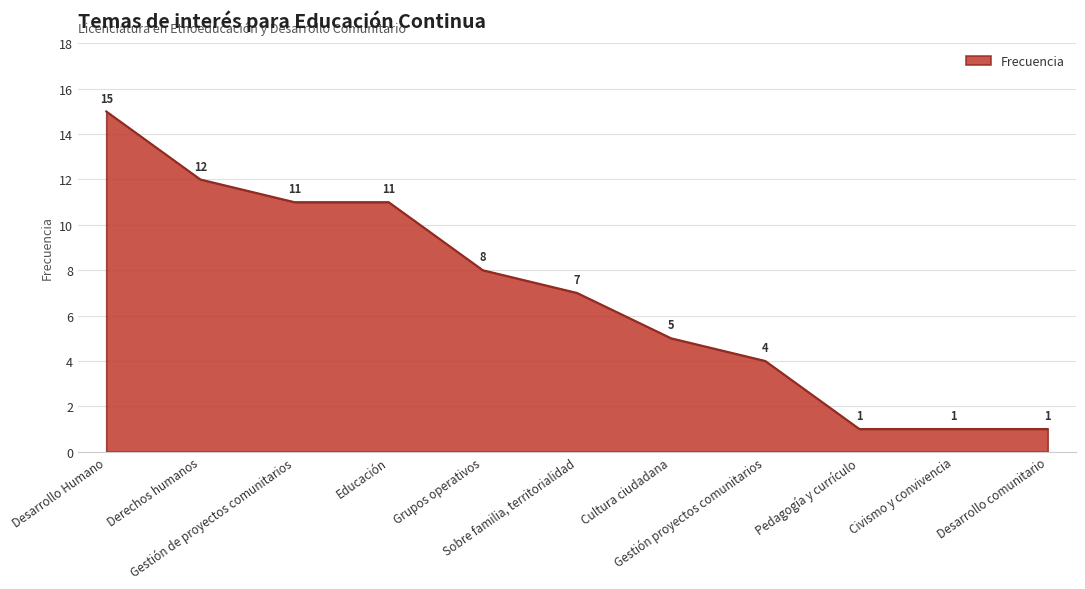

What is the minimum value shown in the chart?

1